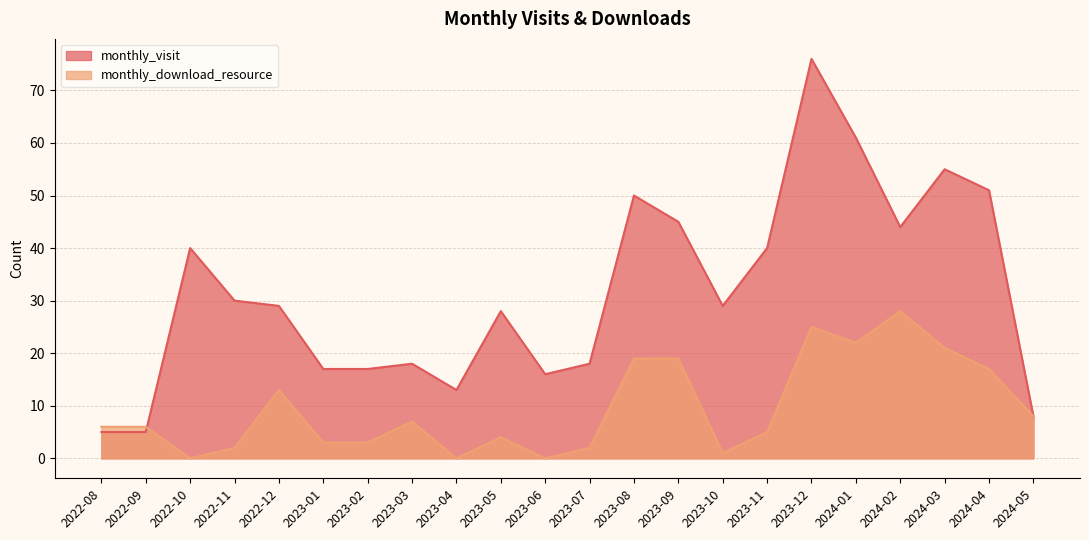

What position from the right is 2024-05?

1